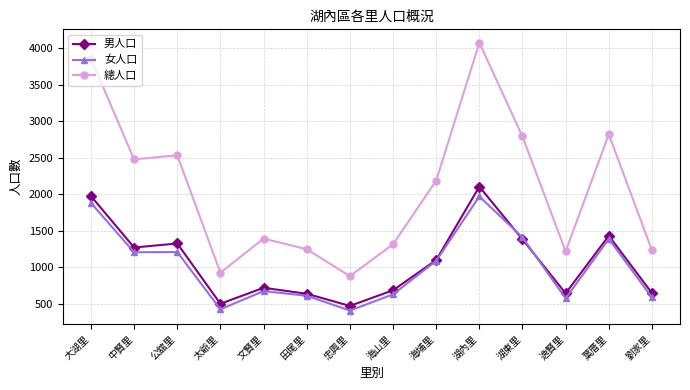

At which category does the chart reach its peak across all series?

湖內里